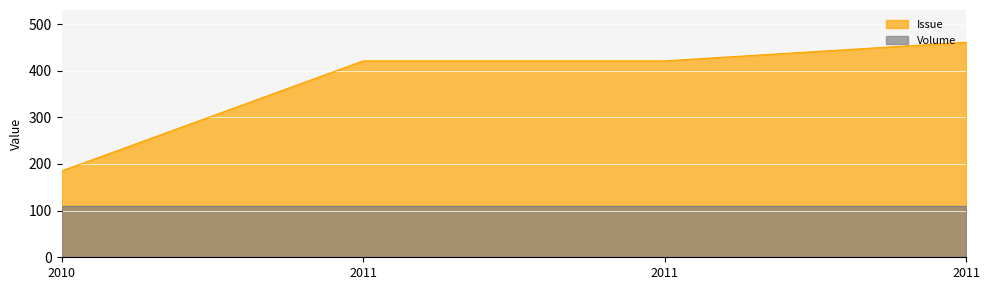

What is the value of the 4th point from the left?

421